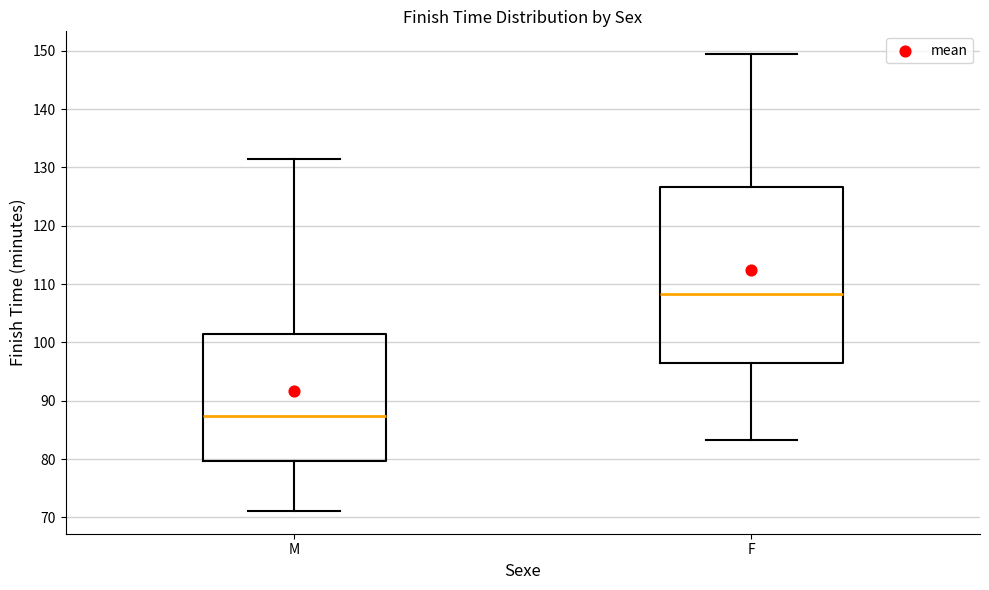

Which box's median line is the lowest?

M